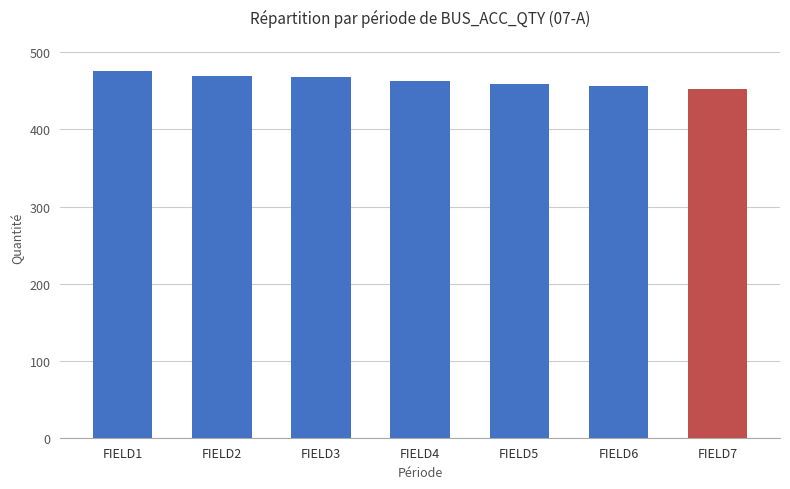

Which category has the highest value across all series?

FIELD1